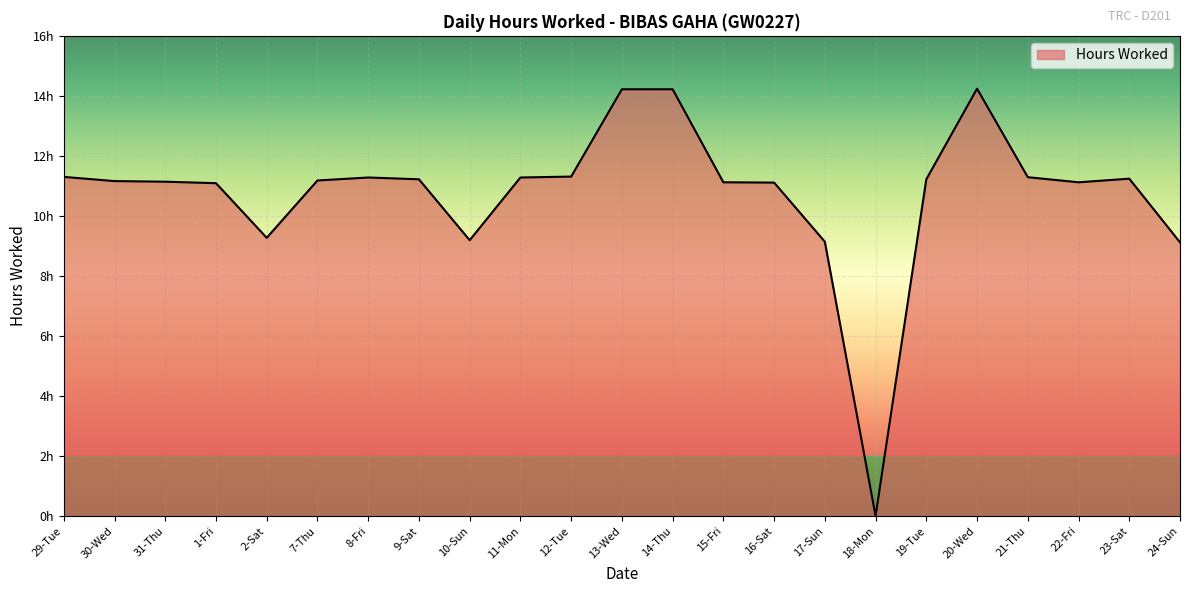

Rank the categories by value from lowest to highest.

18-Mon, 24-Sun, 17-Sun, 10-Sun, 2-Sat, 1-Fri, 16-Sat, 15-Fri, 22-Fri, 31-Thu, 30-Wed, 7-Thu, 9-Sat, 19-Tue, 23-Sat, 8-Fri, 11-Mon, 21-Thu, 29-Tue, 12-Tue, 13-Wed, 14-Thu, 20-Wed